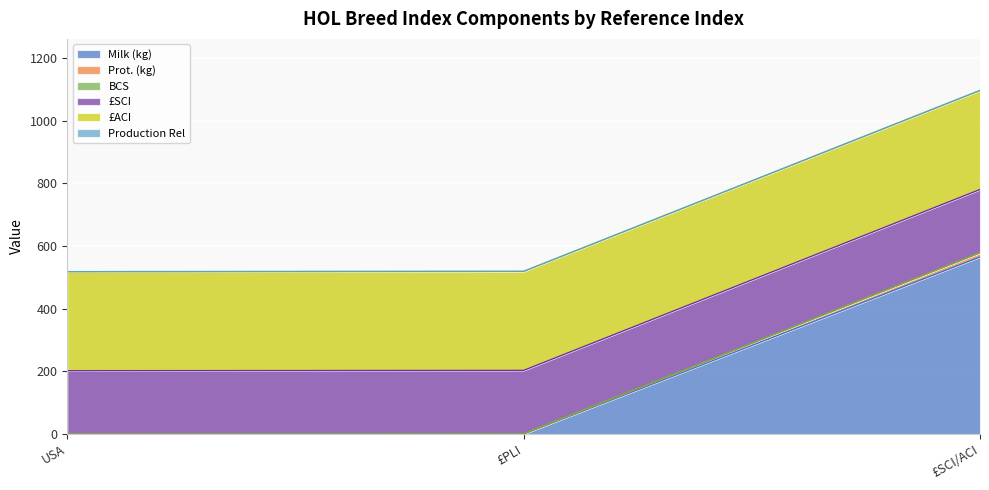

At which label is BCS closest to 0?

USA